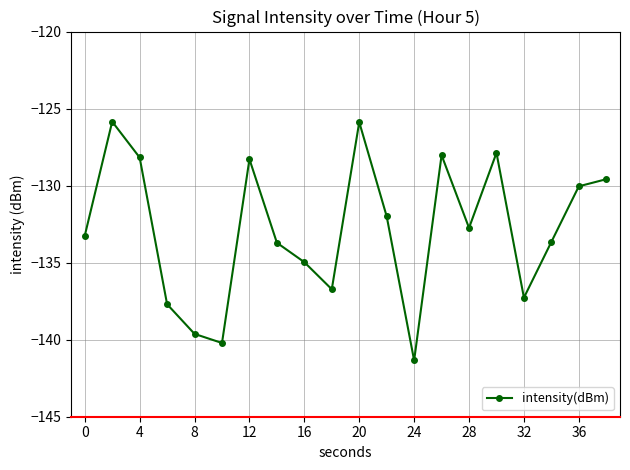

What is the smallest value displayed?

-141.3